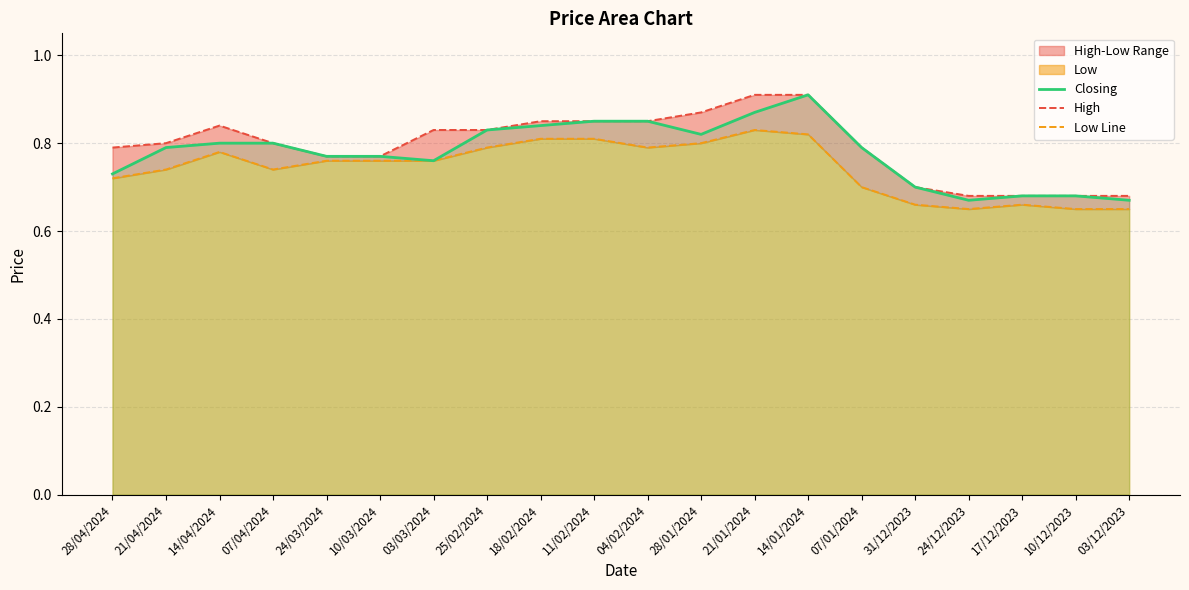

Which has a higher value, 21/01/2024 or 25/02/2024?

21/01/2024